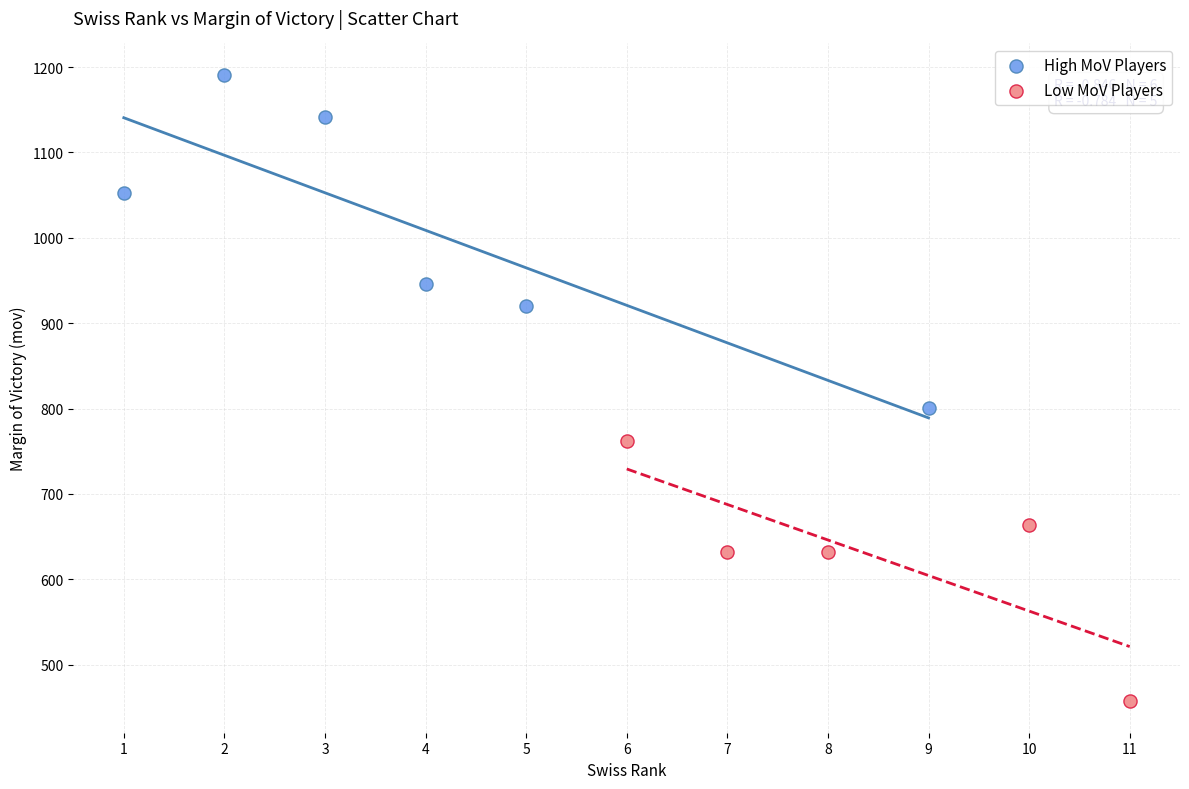

Which series contains the highest Y value?

High MoV Players